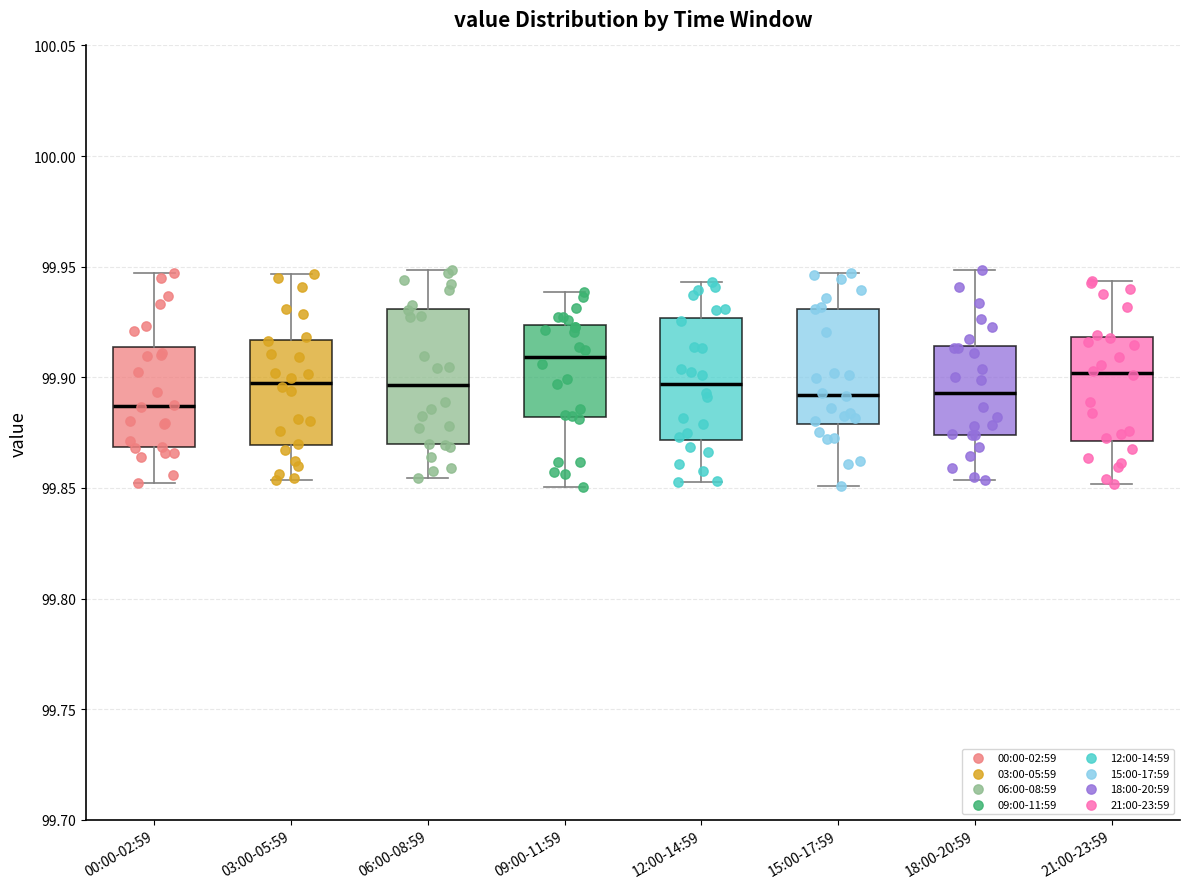

Reading left to right, transcribe this box plot: for each box, give where its median line is, the range the box spans, and where its two whiskers end, as read against the y-axis. The values are not printed on the chart, so give them approximately, as read against the axis.

00:00-02:59: median 99.885, box 99.870 to 99.915, whiskers 99.850 to 99.945
03:00-05:59: median 99.900, box 99.870 to 99.915, whiskers 99.855 to 99.945
06:00-08:59: median 99.895, box 99.870 to 99.930, whiskers 99.855 to 99.950
09:00-11:59: median 99.910, box 99.880 to 99.925, whiskers 99.850 to 99.940
12:00-14:59: median 99.895, box 99.870 to 99.925, whiskers 99.855 to 99.945
15:00-17:59: median 99.890, box 99.880 to 99.930, whiskers 99.850 to 99.945
18:00-20:59: median 99.895, box 99.875 to 99.915, whiskers 99.855 to 99.950
21:00-23:59: median 99.900, box 99.870 to 99.920, whiskers 99.850 to 99.945